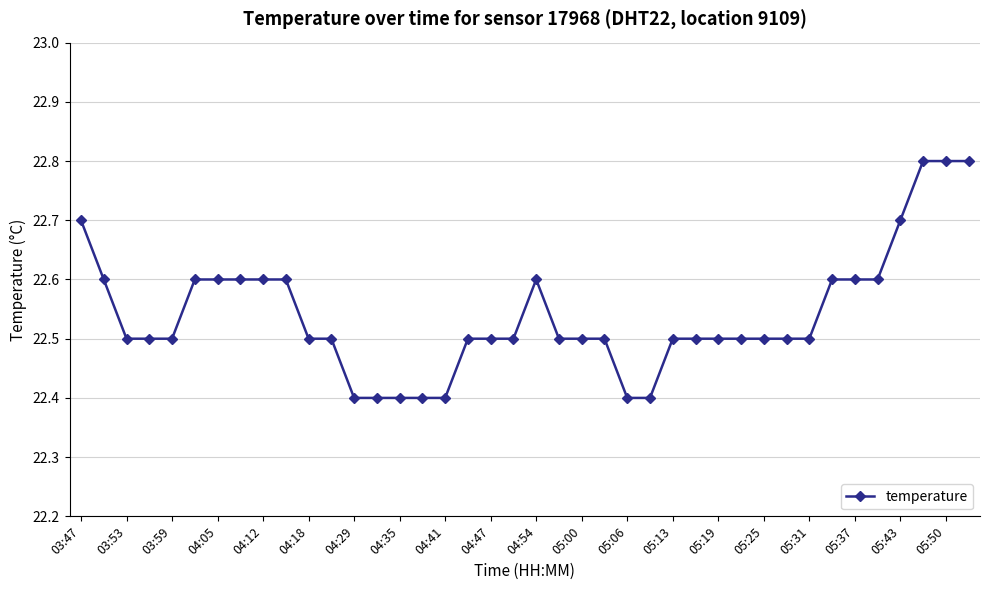

Count the values in the range 22 to 23.

40